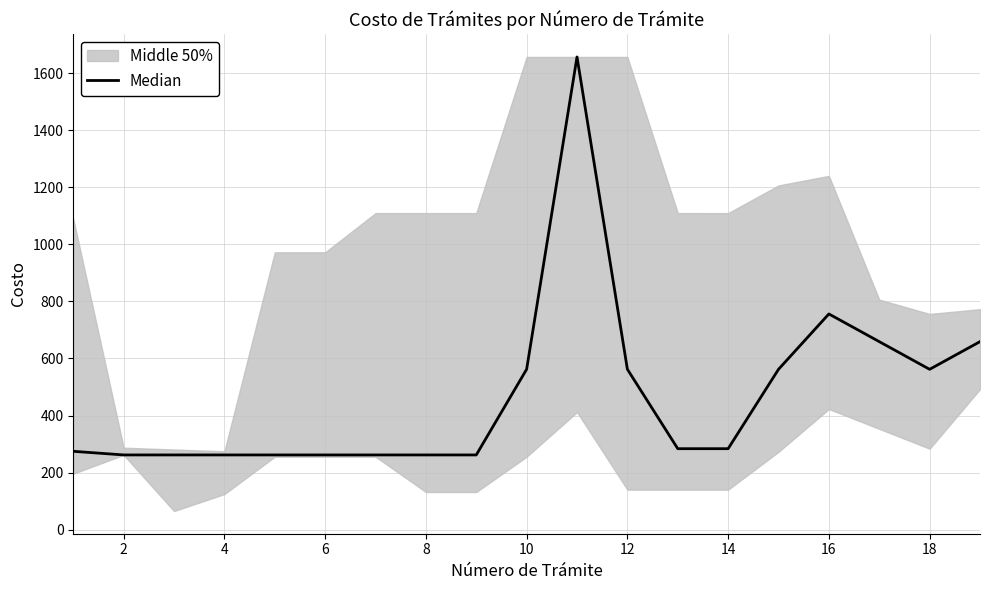

Reading left to right, transcribe all the data shown in this chart.

274.7	262.0	262.0	262.0	262.0	262.0	262.0	262.0	262.0	562.2	1656.5	562.2	283.9	283.9	562.0	756.0	659.0	562.0	659.0